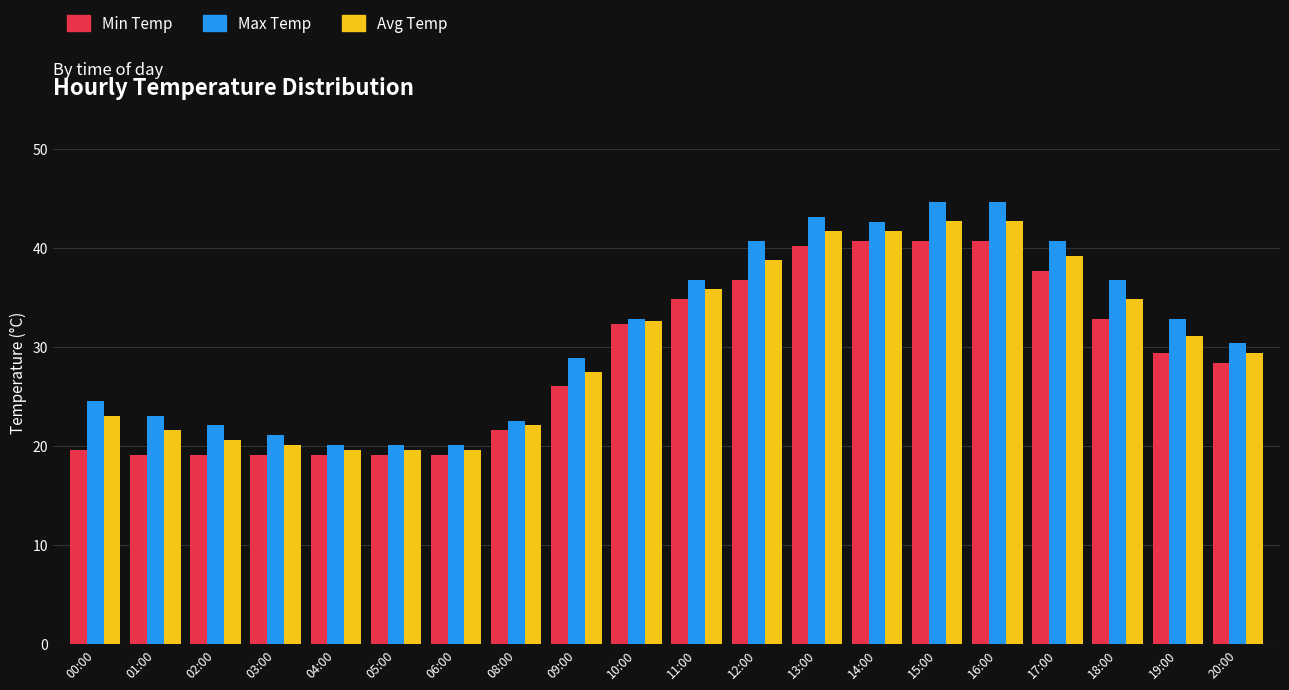

Is the value of Min Temp at 19:00 greater than the value of Max Temp at 14:00?

No